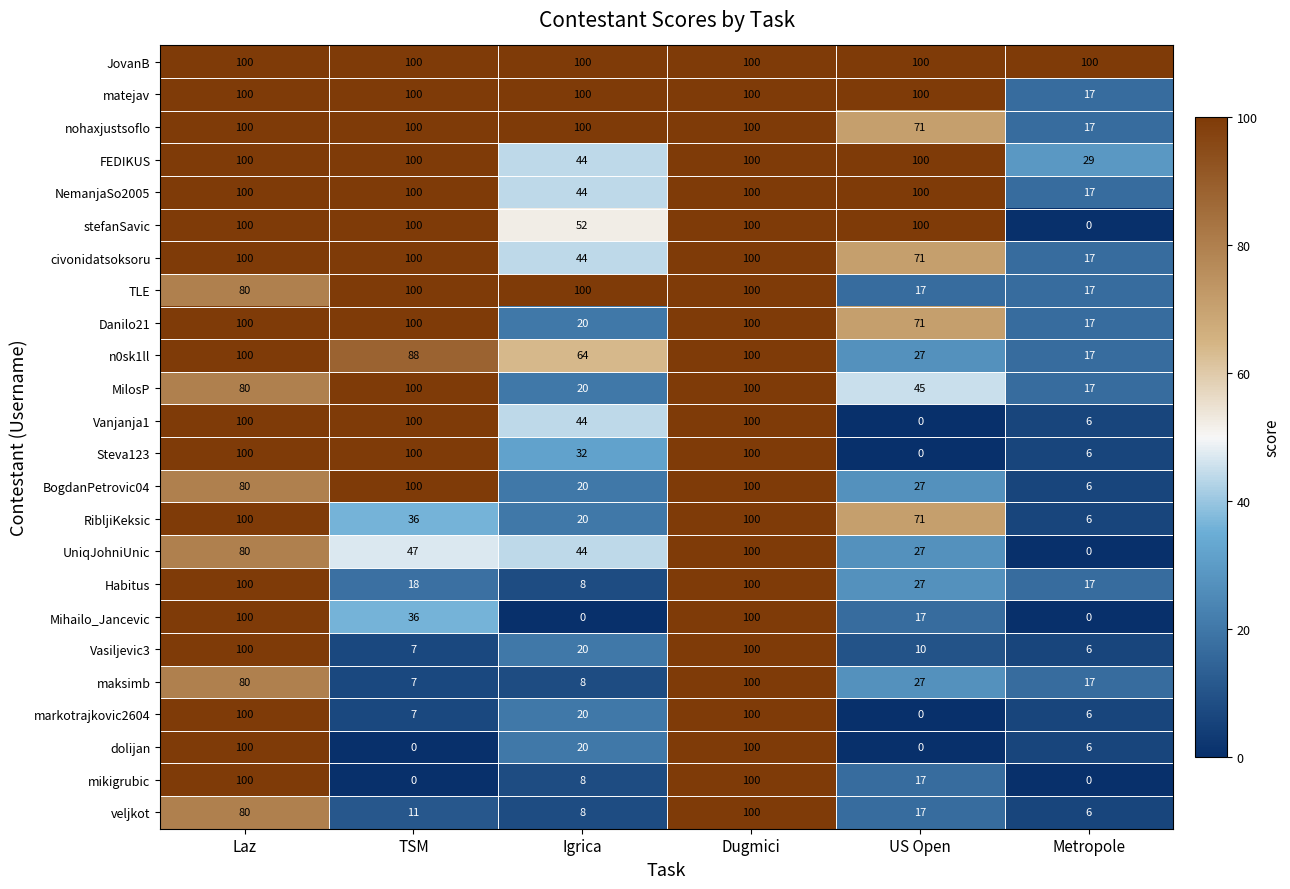

Where is stefanSavic nearest to the value 50?

Igrica